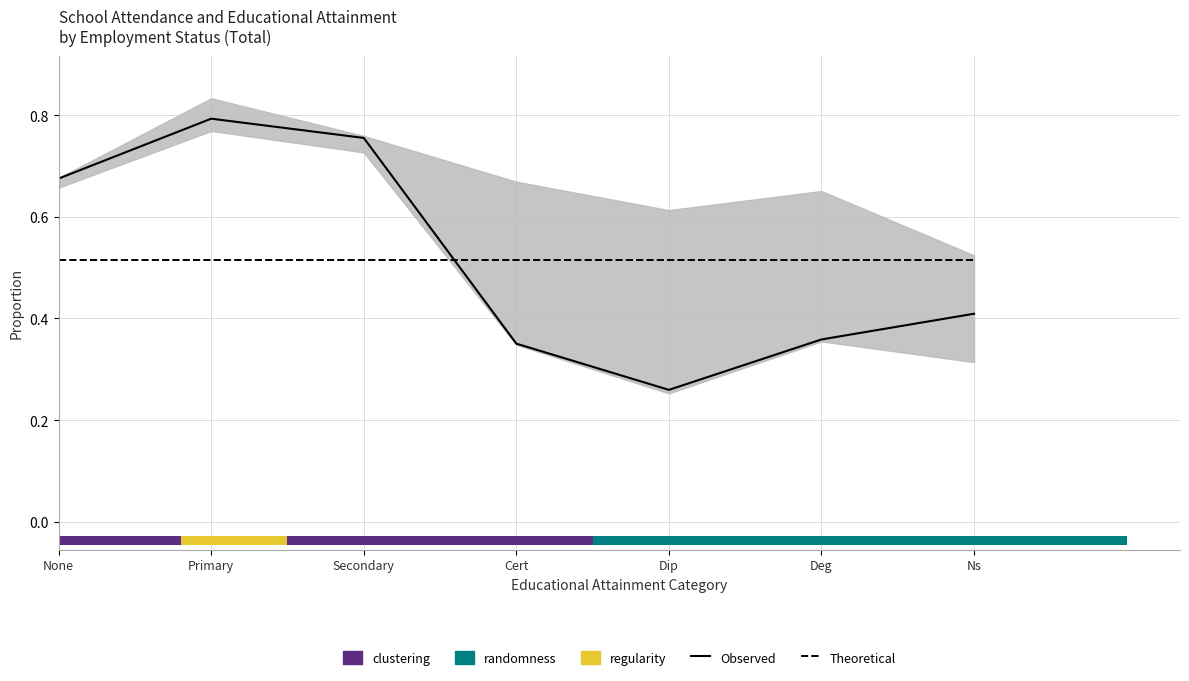

Is it true that Theoretical equals 0.2 at Dip?

False